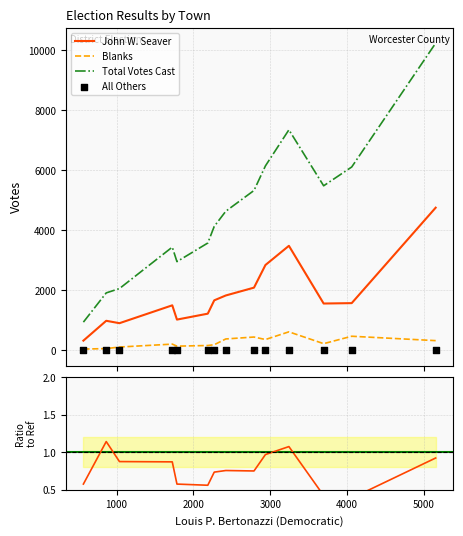

What are all the series names shown in the legend?

John W. Seaver, Blanks, Total Votes Cast, All Others